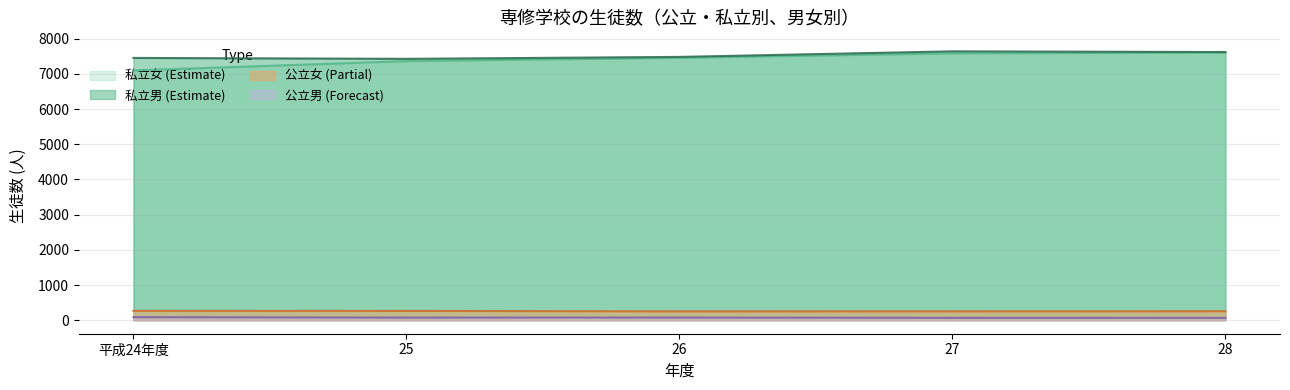

Is the value of 公立男 (Forecast) at 27 greater than the value of 公立女 (Partial) at 28?

No